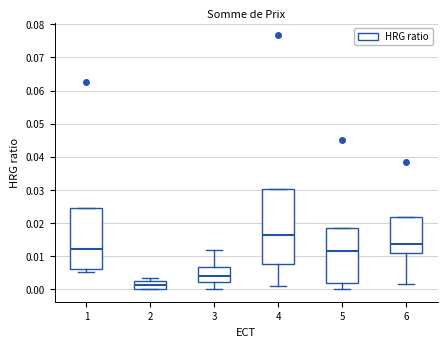

Reading left to right, transcribe this box plot: for each box, give where its median line is, the range the box spans, and where its two whiskers end, as read against the y-axis. The values are not printed on the chart, so give them approximately, as read against the axis.

1: median 0.012, box 0.006 to 0.024, whiskers 0.005 to 0.024
2: median 0.001, box 0.000 to 0.002, whiskers 0.000 to 0.003
3: median 0.004, box 0.002 to 0.007, whiskers 0.000 to 0.012
4: median 0.016, box 0.008 to 0.030, whiskers 0.001 to 0.030
5: median 0.012, box 0.002 to 0.018, whiskers 0.000 to 0.018
6: median 0.014, box 0.011 to 0.022, whiskers 0.001 to 0.022